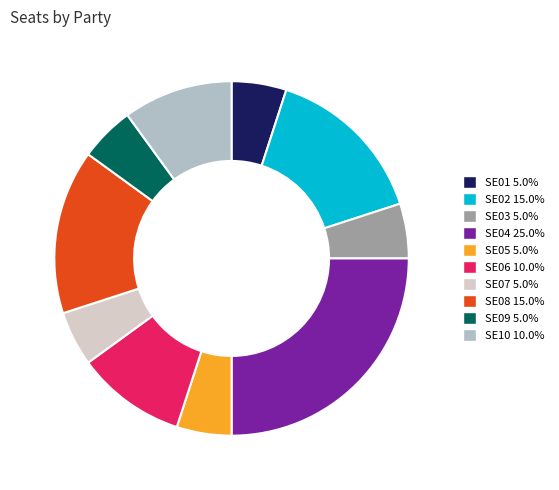

Does any single category account for the majority?

No